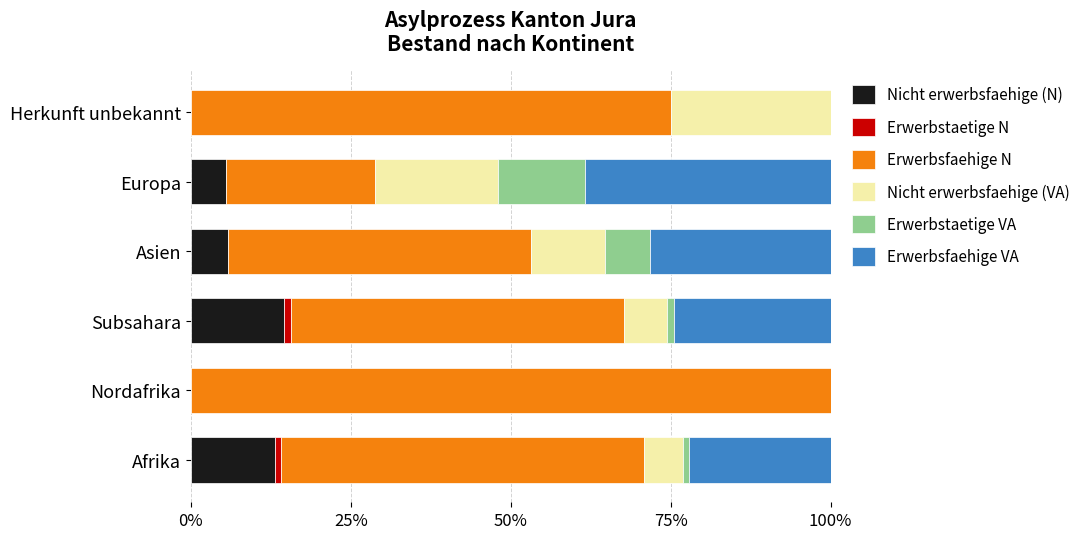

What is the total value across all series at Asien?

100.0